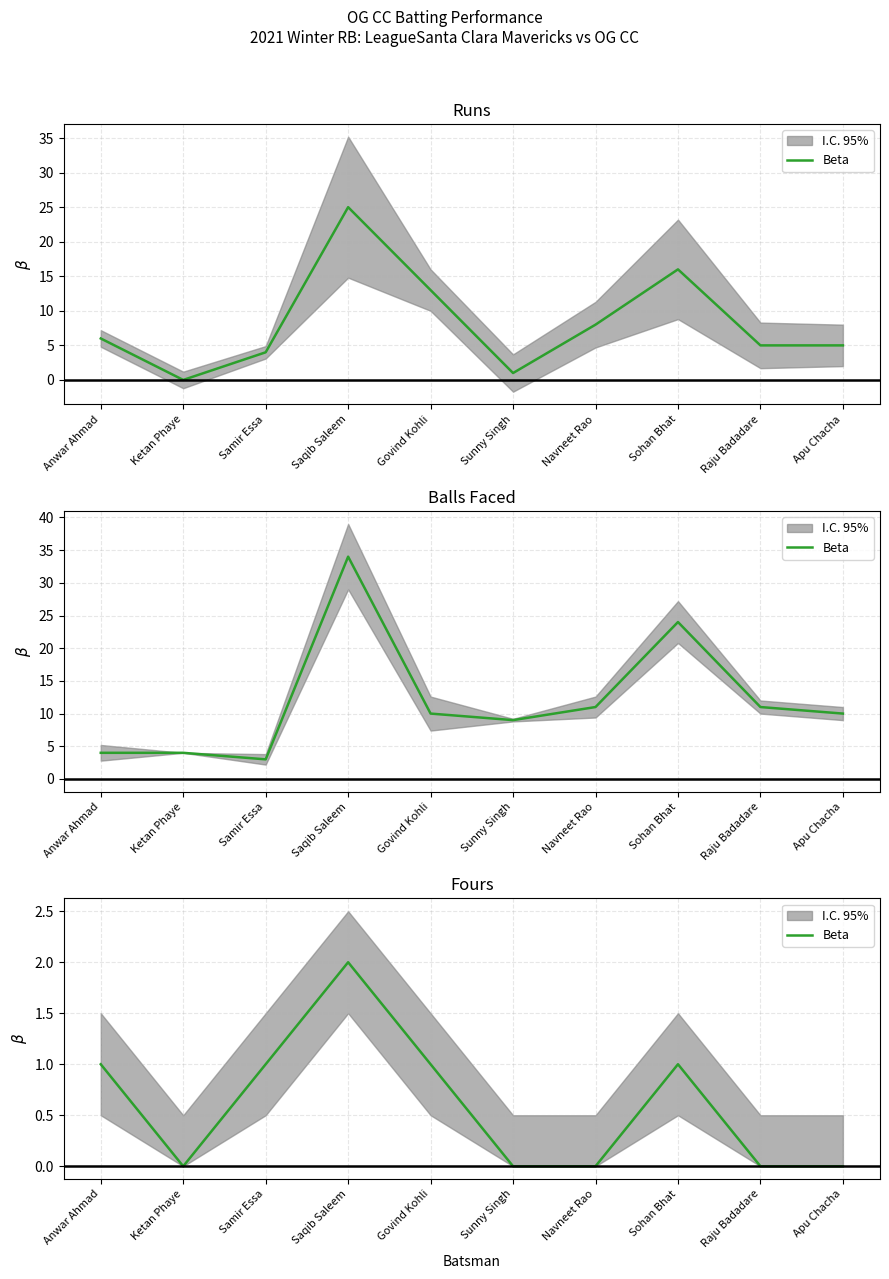

The value at Navneet Rao is -1. True or false?

False